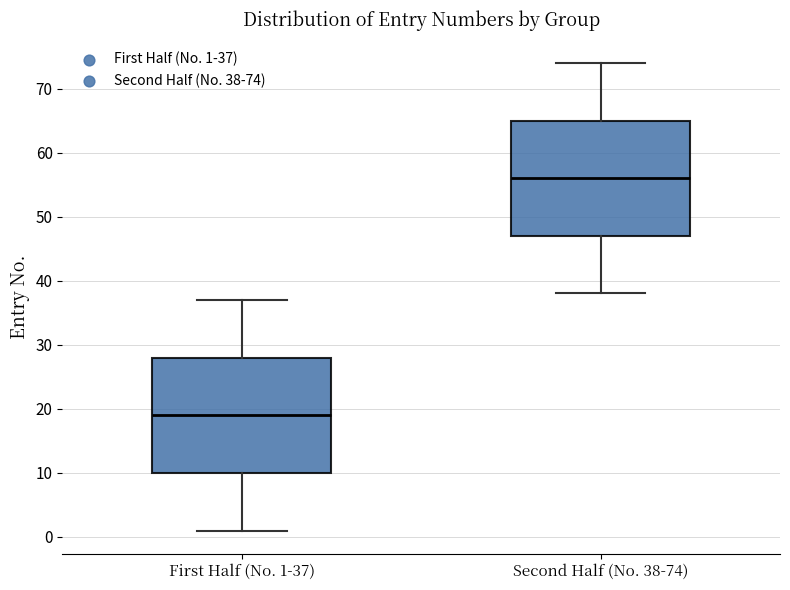

Reading left to right, read every box against the y-axis: the position of its median line, the range the box covers, and the ends of its whiskers. The values are not printed on the chart, so give them approximately, as read against the axis.

First Half (No. 1-37): median 19, box 10 to 28, whiskers 1 to 37
Second Half (No. 38-74): median 56, box 47 to 65, whiskers 38 to 74